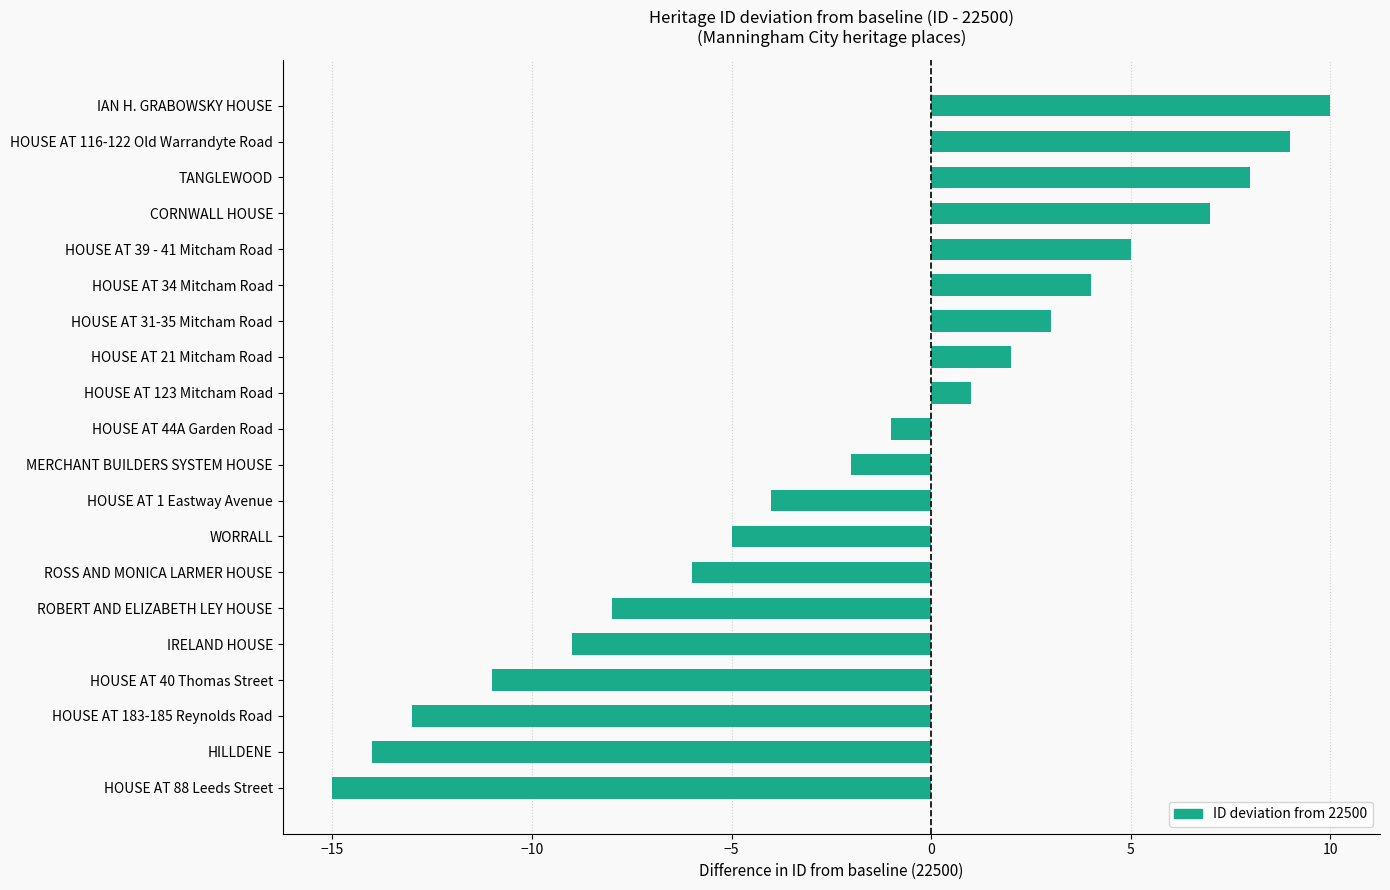

The chart shows a value of -15 at HOUSE AT 88 Leeds Street. True or false?

True